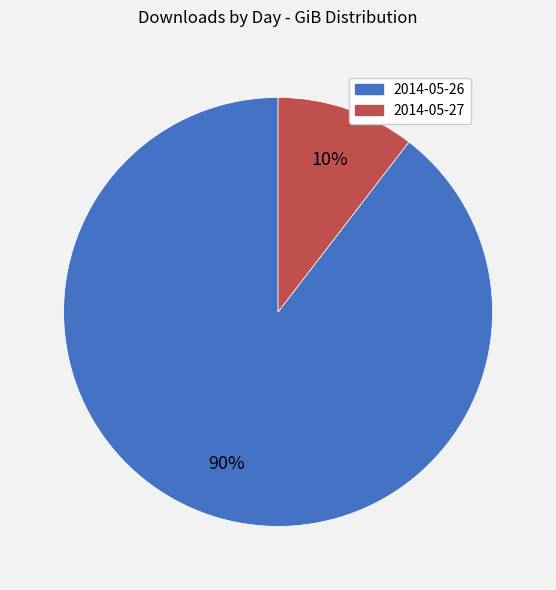

Is the sum of 2014-05-26 and 2014-05-27 greater than half?

Yes